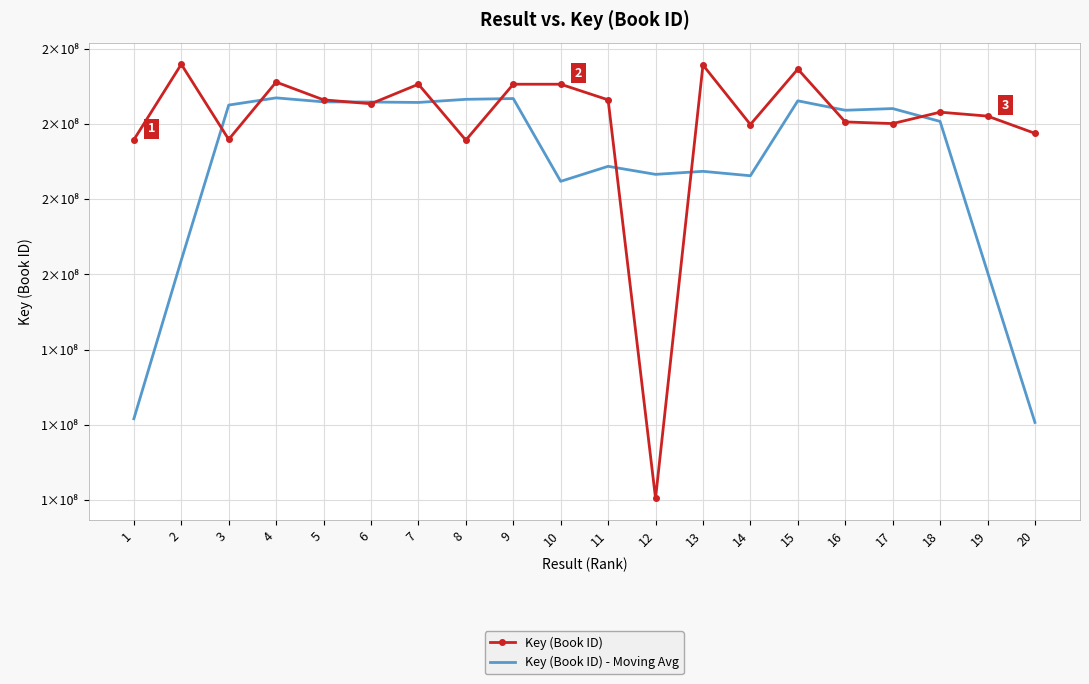

In Key (Book ID) - Moving Avg, how many points are lower than both neighbors (excluding endpoints)?

5